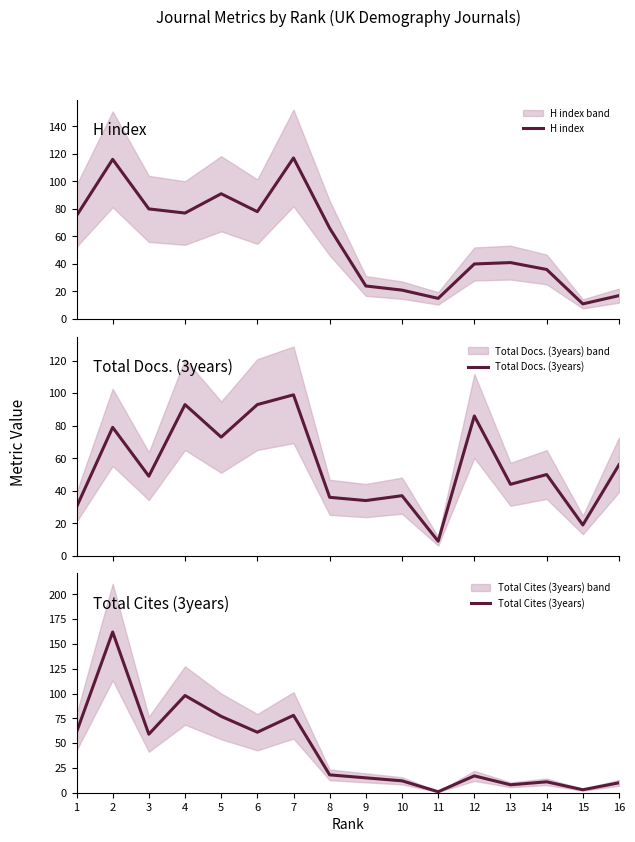

Which has a higher value, 11 or 8?

8